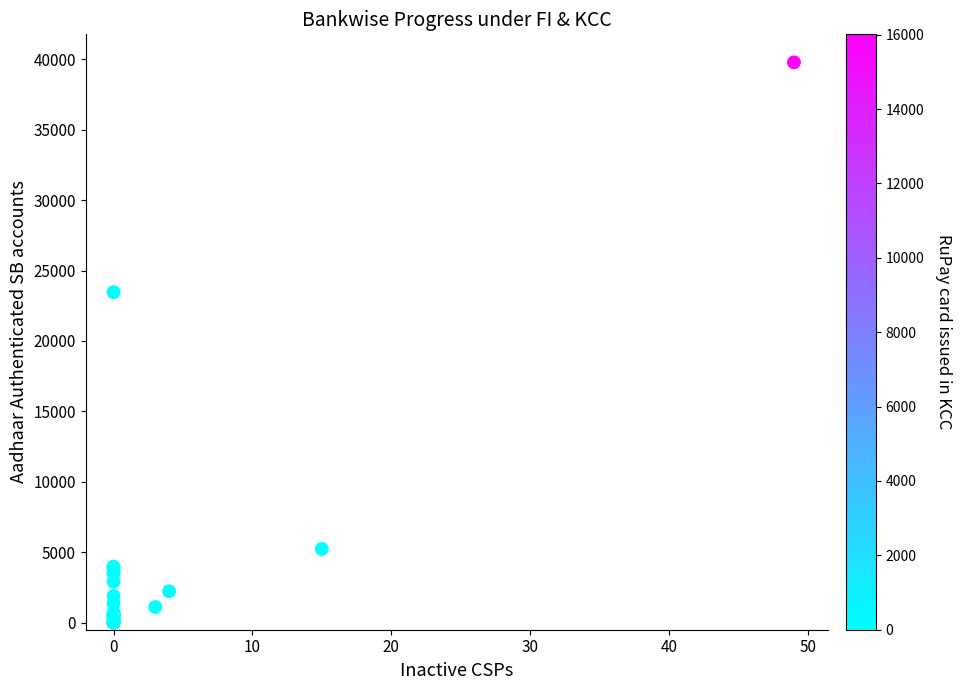

What Y value in the scatter plot is closest to 19890?

23466